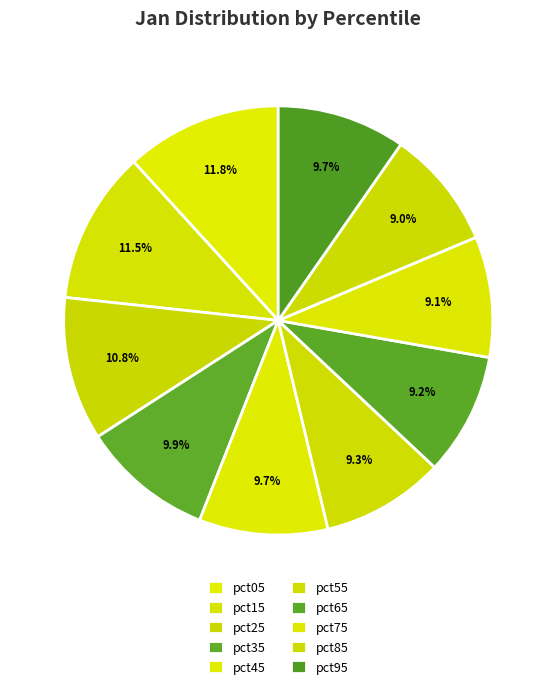

Which slice is the smallest?

pct85